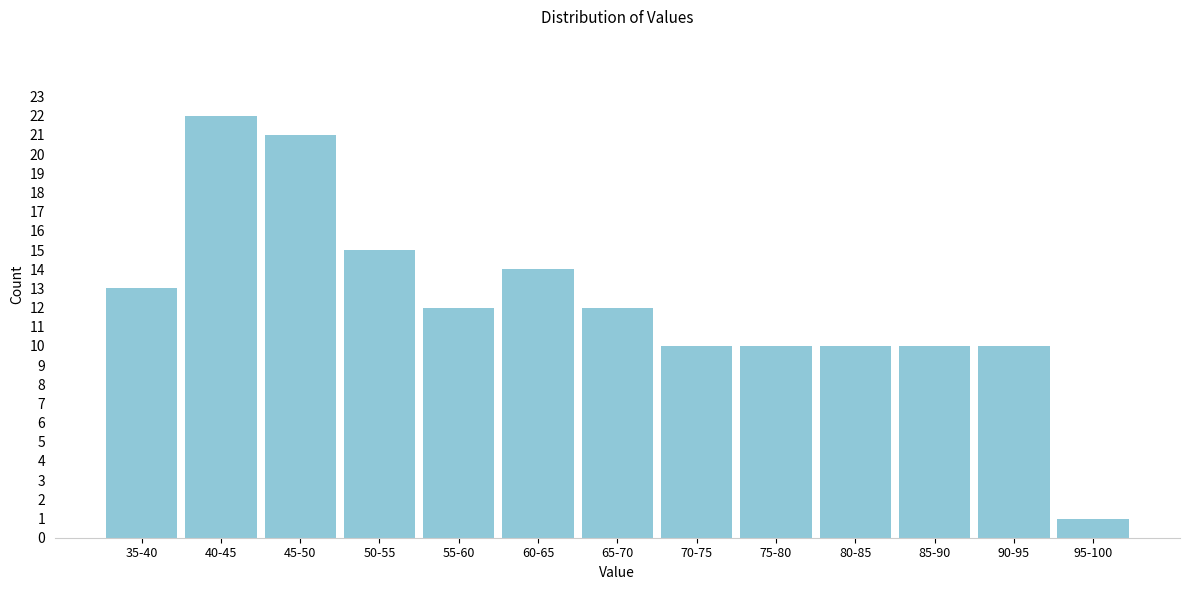

Reading right to left, list all the values displayed in this chart.

1	10	10	10	10	10	12	14	12	15	21	22	13